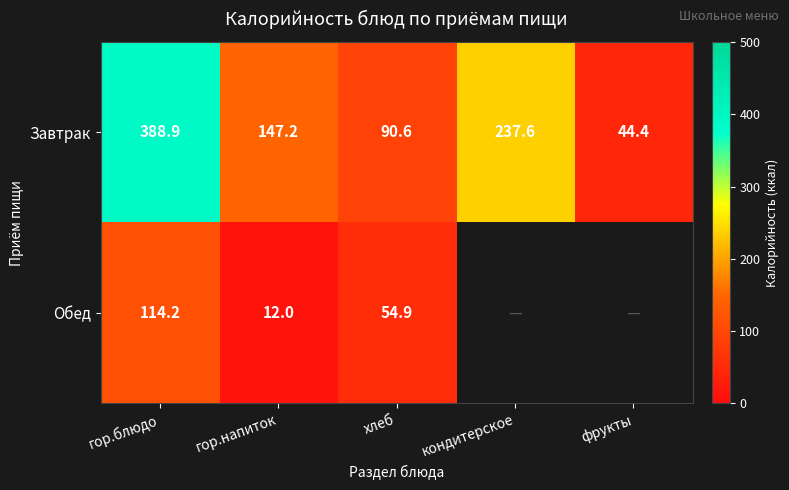

Which category has the lowest value in the Завтрак series?

фрукты